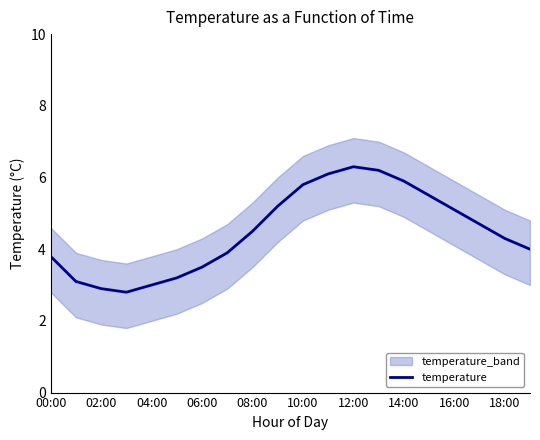

What is the maximum value for temperature?

6.3